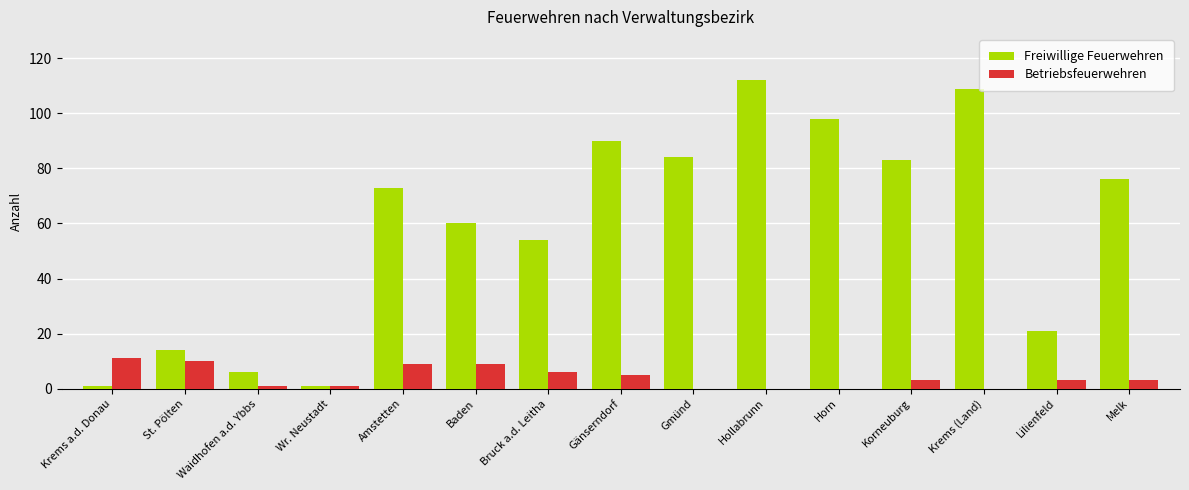

At which category does the chart reach its peak across all series?

Hollabrunn